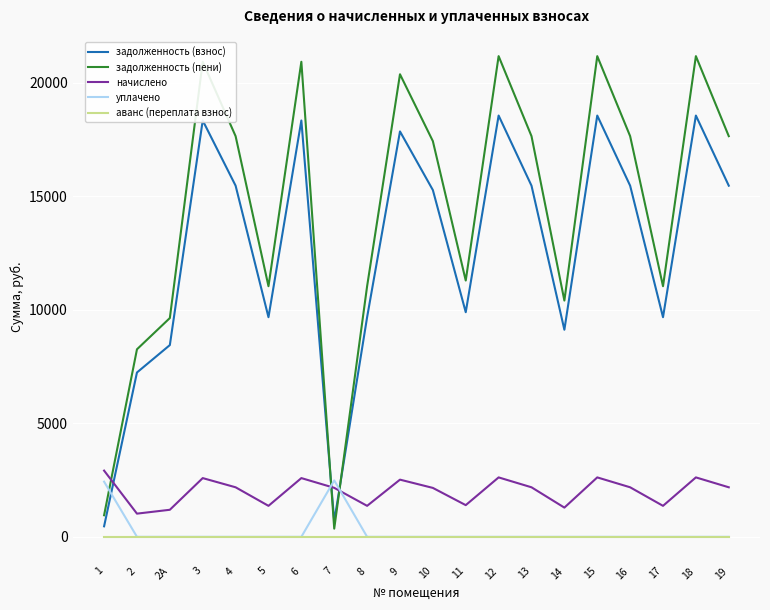

Which series has the largest range (max minus min)?

задолженность (пени)